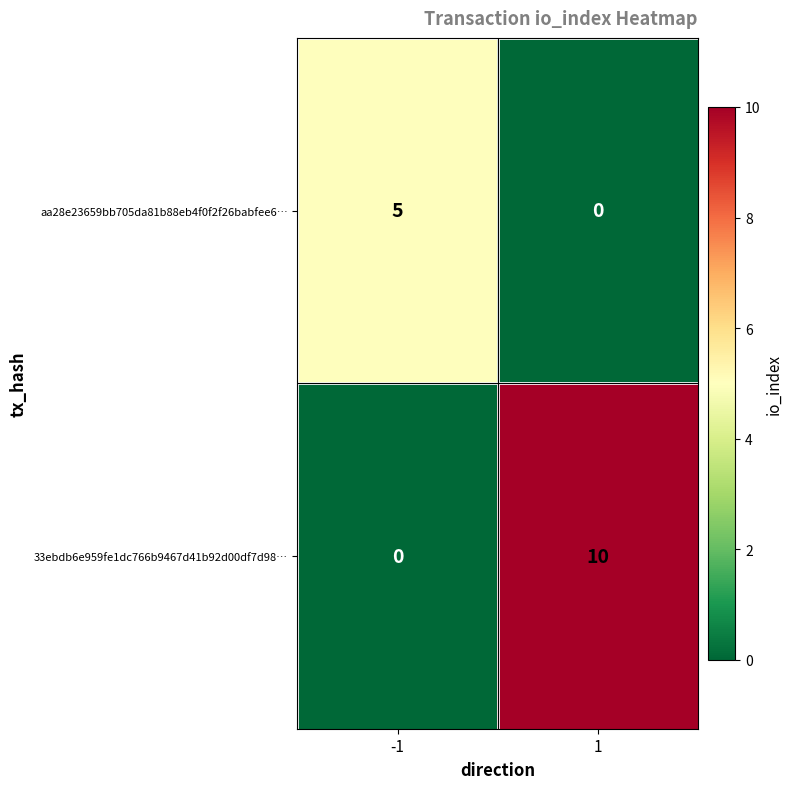

Rank the series at 1 from highest to lowest value.

33ebdb6e959fe1dc766b9467d41b92d00df7d98…, aa28e23659bb705da81b88eb4f0f2f26babfee6…